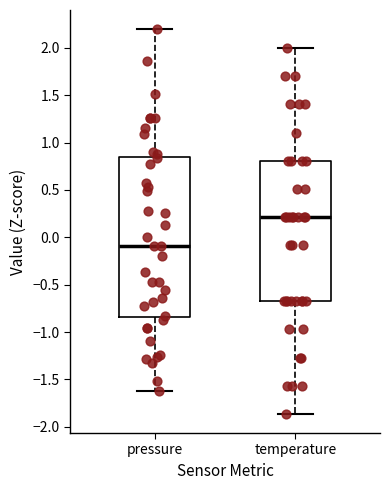

Reading left to right, read every box against the y-axis: the position of its median line, the range the box covers, and the ends of its whiskers. The values are not printed on the chart, so give them approximately, as read against the axis.

pressure: median -0.10, box -0.85 to 0.85, whiskers -1.60 to 2.20
temperature: median 0.20, box -0.70 to 0.80, whiskers -1.85 to 2.00